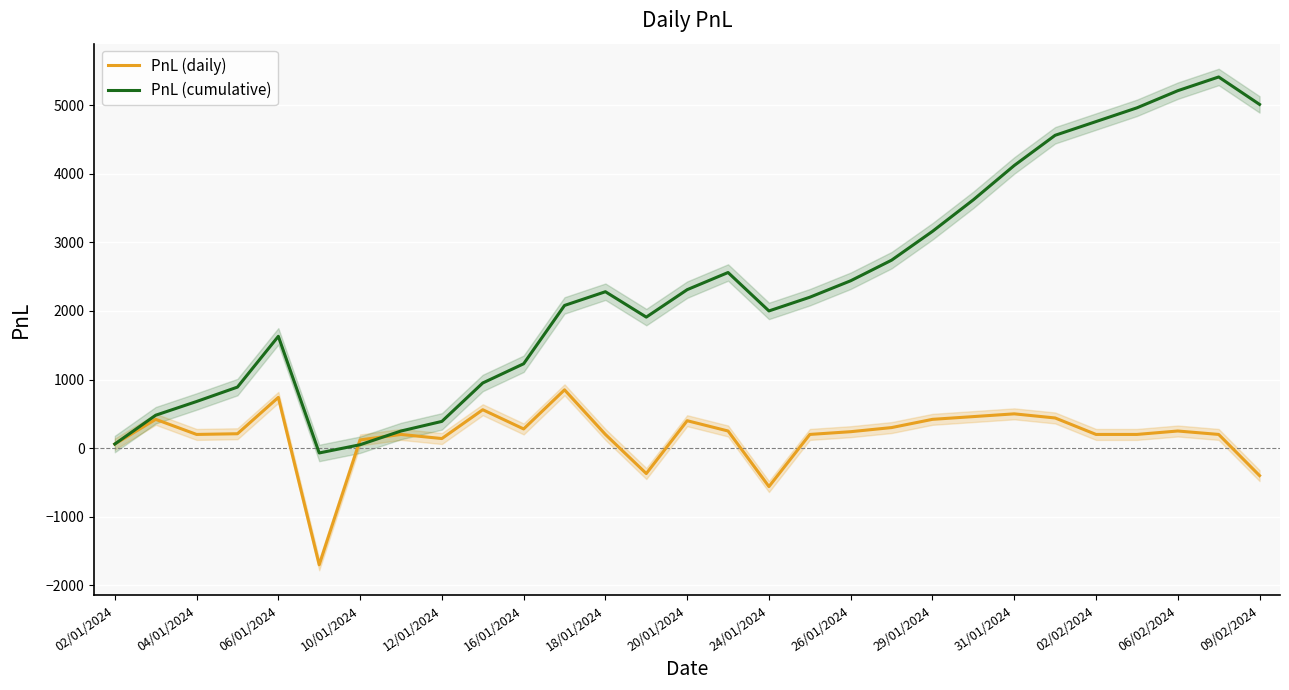

The value of PnL (daily) at 26/01/2024 is 240. True or false?

True